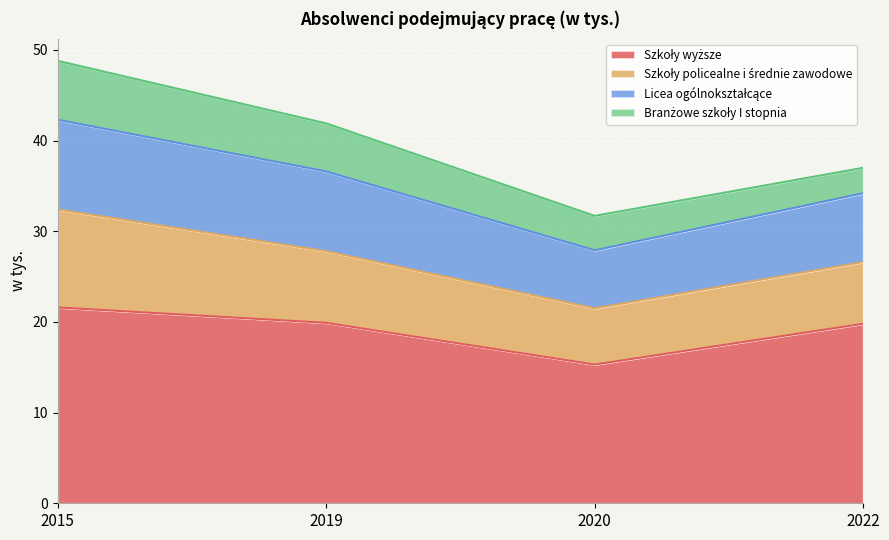

What is the total value across all series at 2022?

37.0